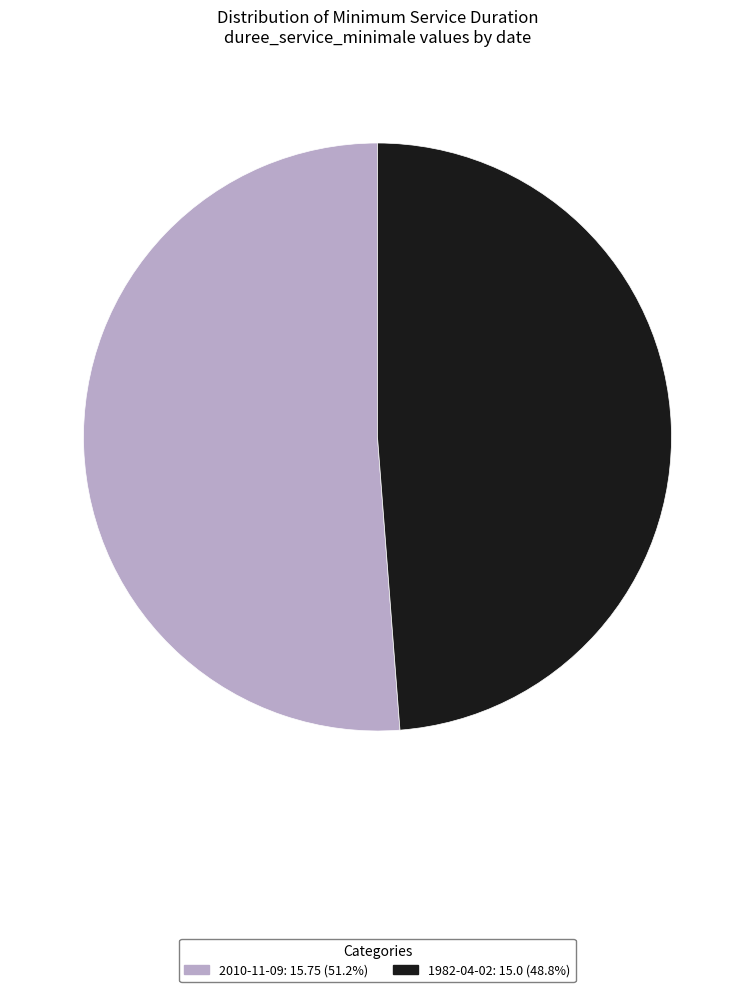

Which category has the smallest portion of the pie?

1982-04-02